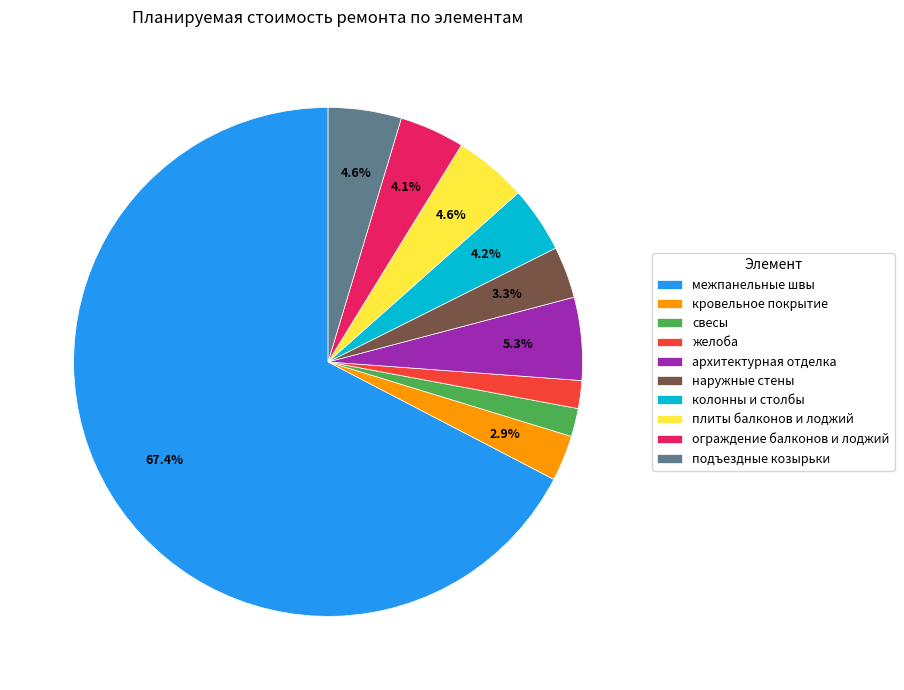

What is the largest slice in the pie chart?

межпанельные швы